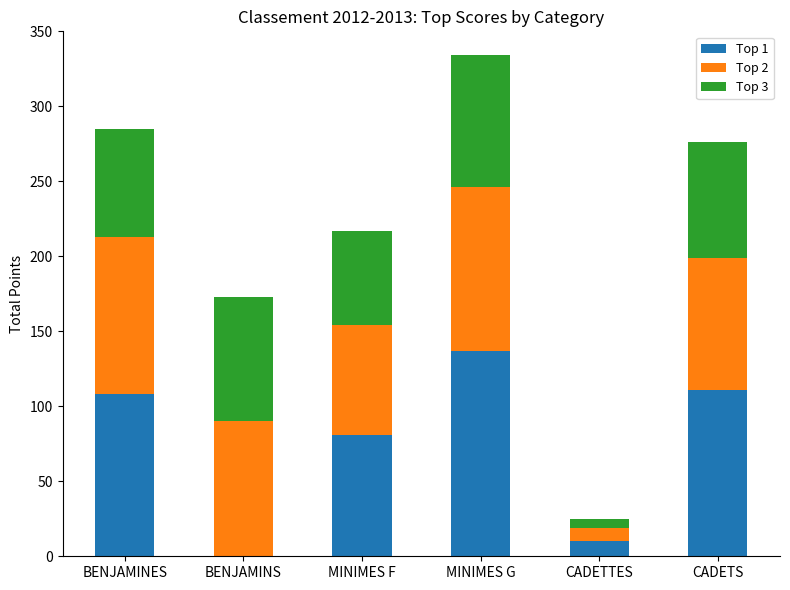

What is the sum of the Top 1 values at MINIMES F and MINIMES G?

218